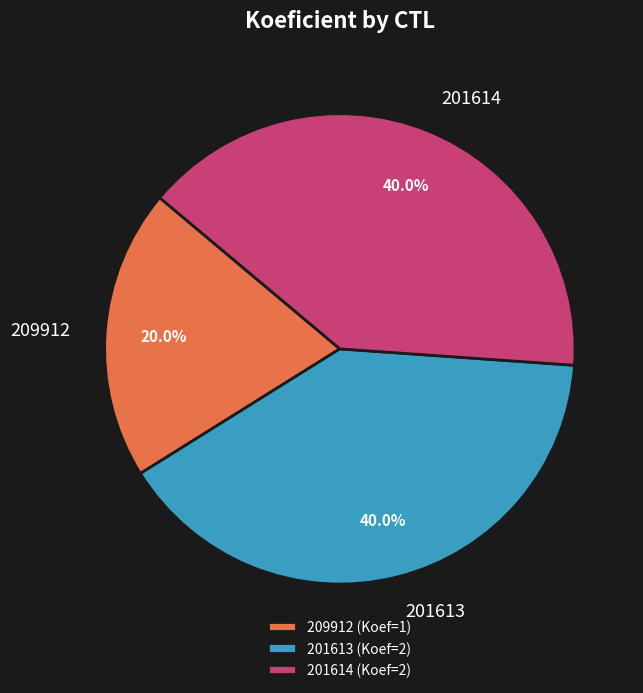

To the nearest percent, what portion does 209912 represent?

20%